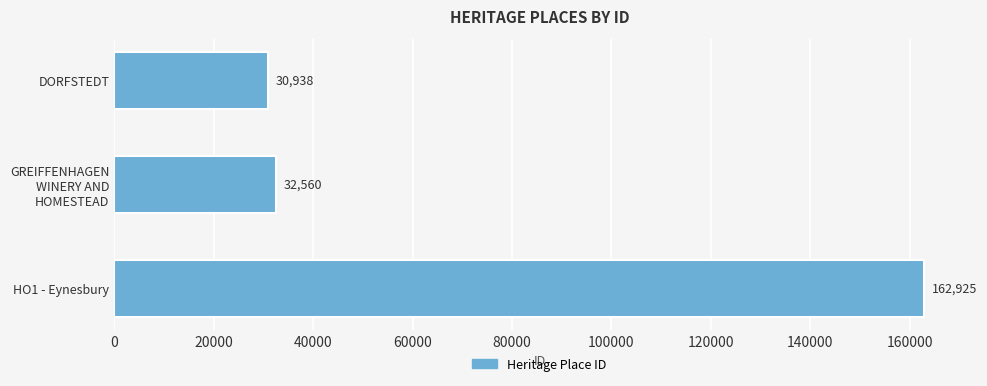

Reading bottom to top, extract all data points from this chart.

162925	32560	30938